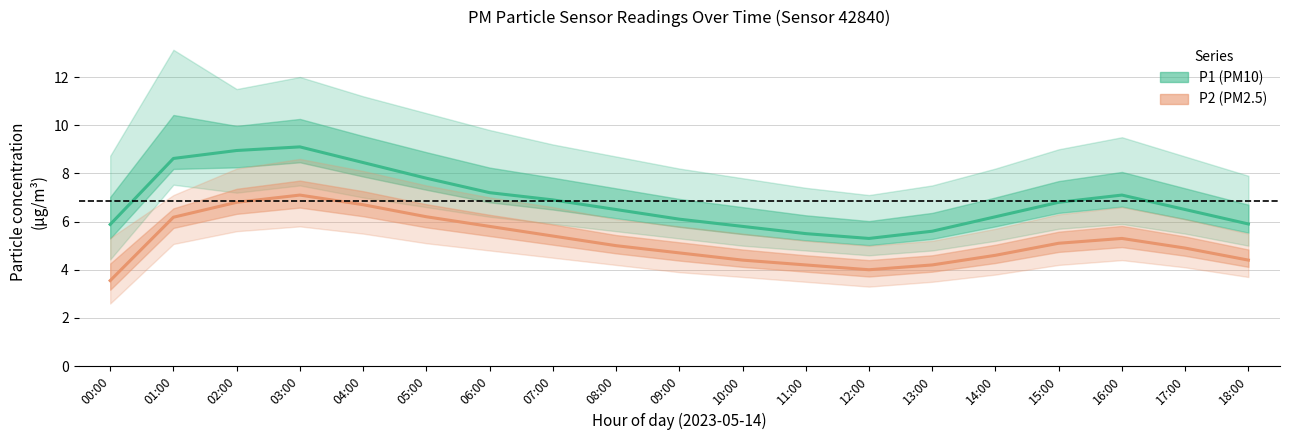

Which series has the largest total across all categories?

P1 (PM10) estimate